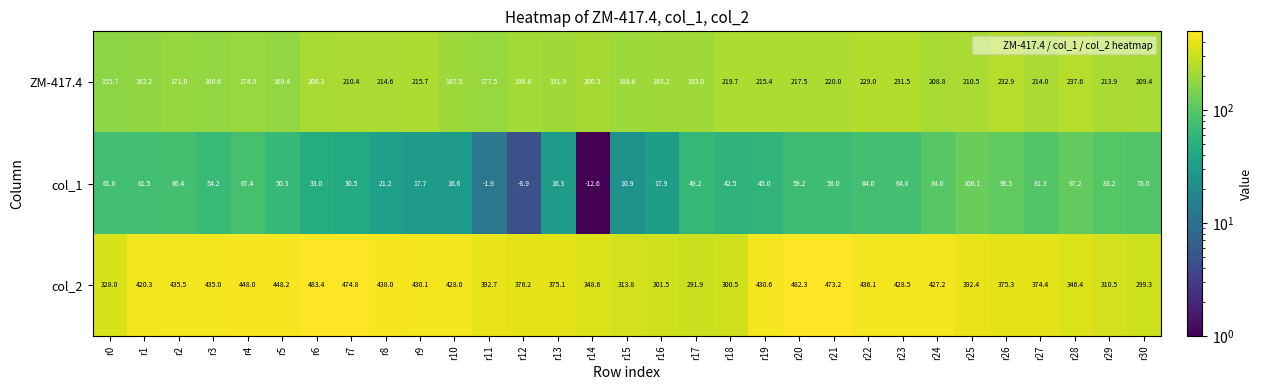

What is the total value across all series at r6?

724.7